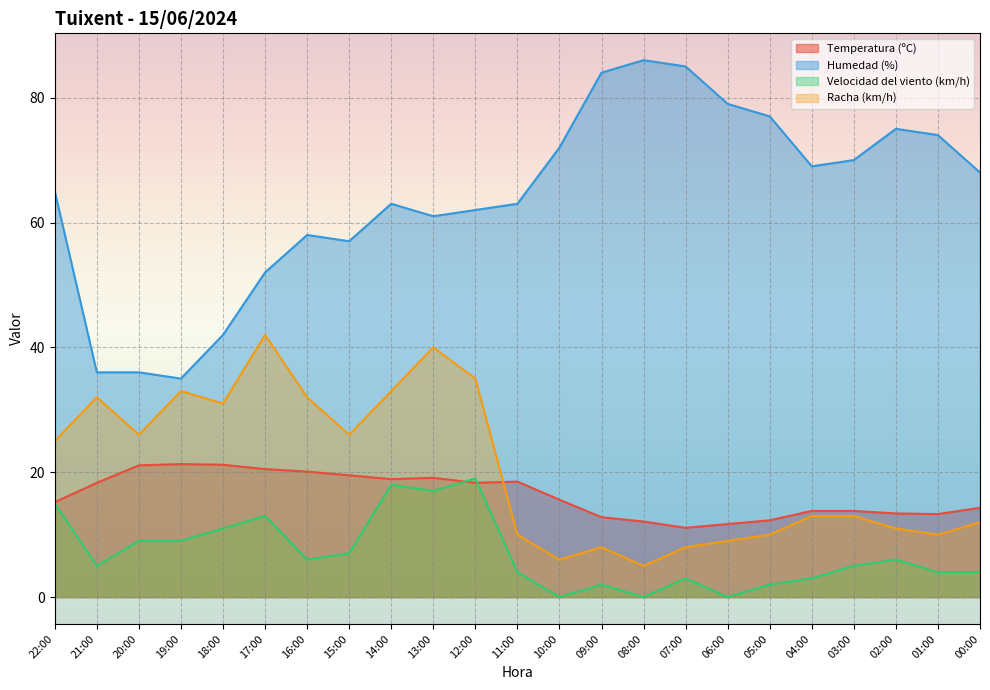

What is the average value of the Racha (km/h) series?

20.4